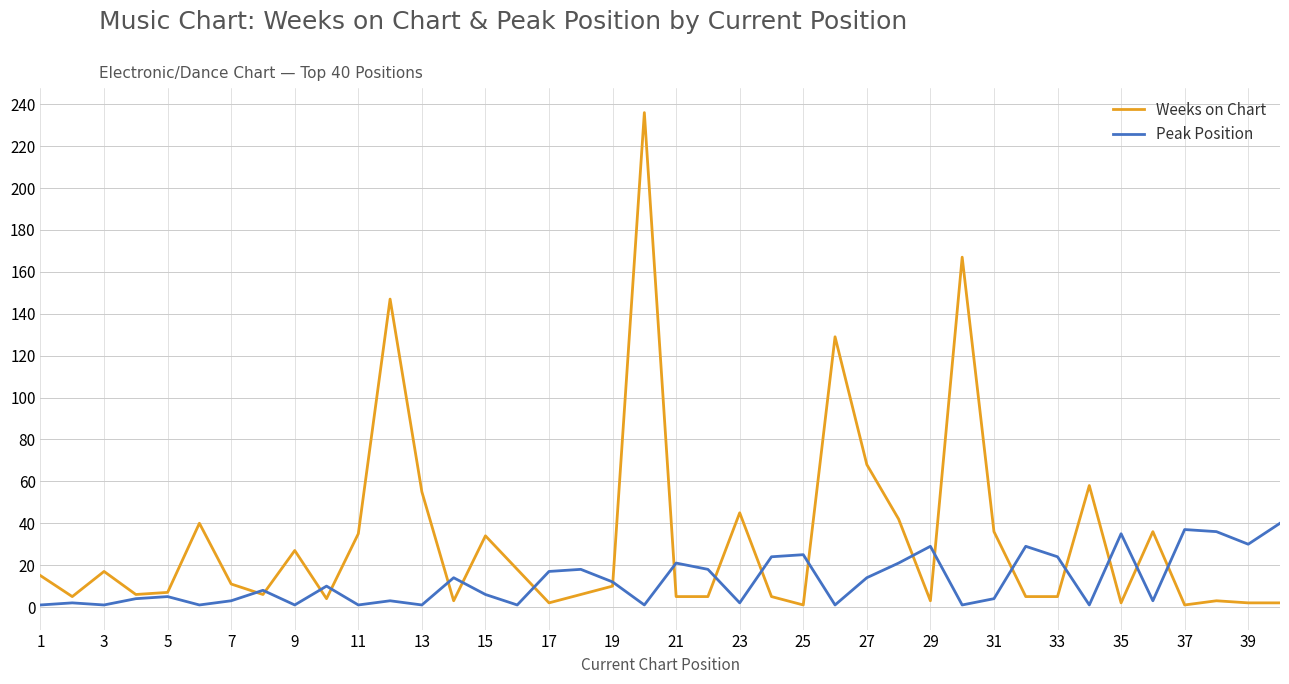

List the series in order of their overall mean, highest first.

Weeks on Chart, Peak Position